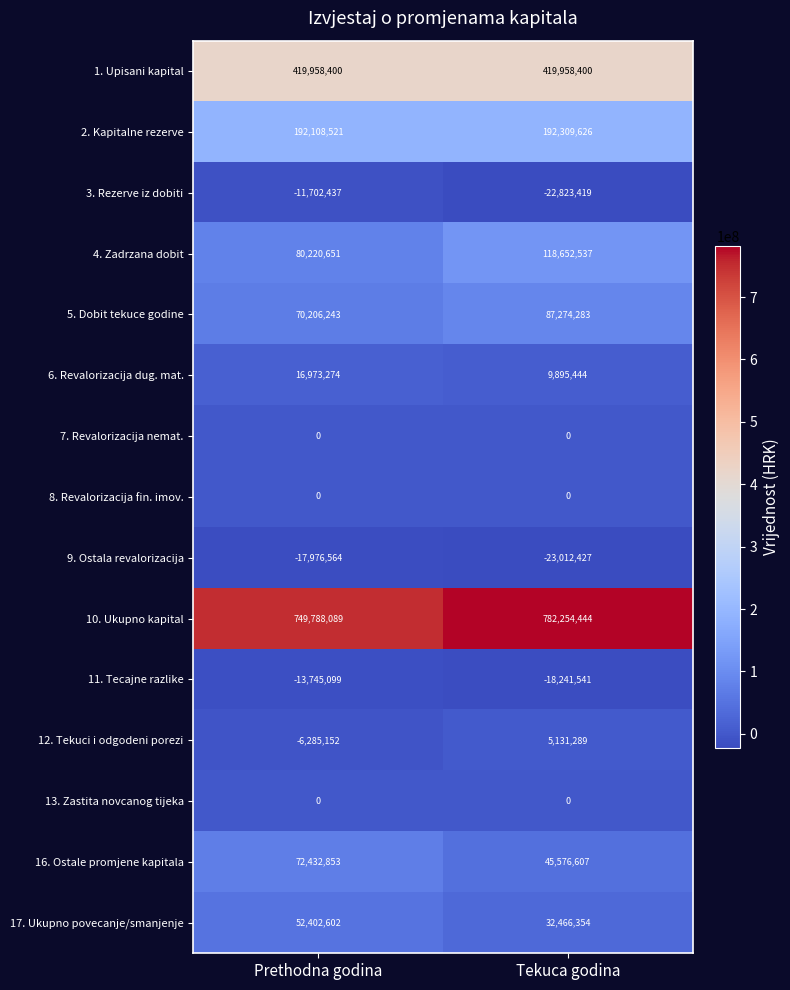

What is the sum of the 1. Upisani kapital values at Prethodna godina and Tekuca godina?

839916800